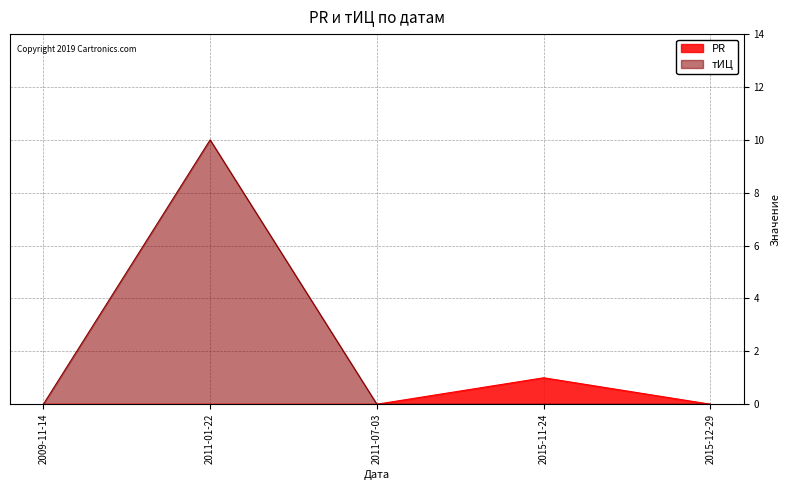

At which category is the sum across all series the highest?

2011-01-22